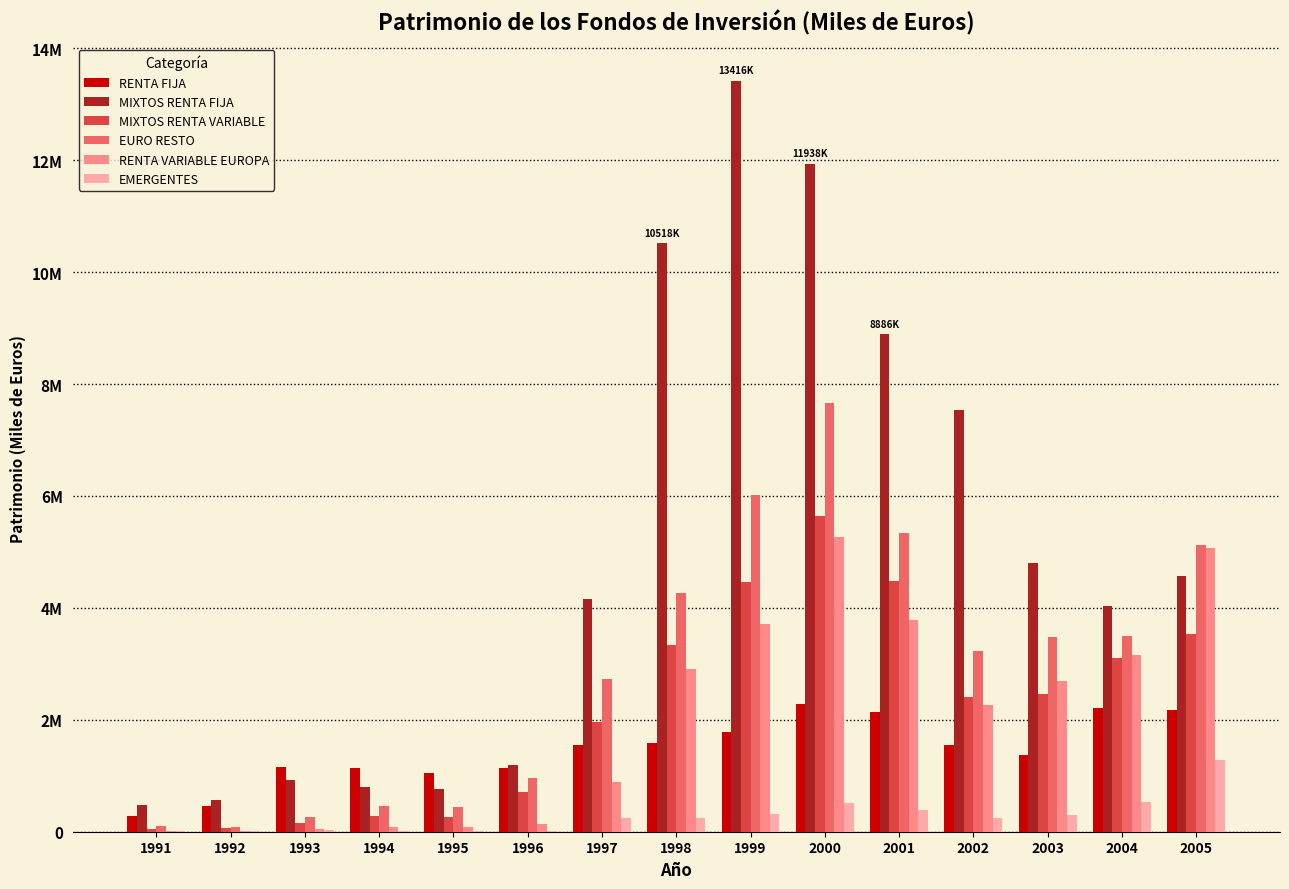

What are all the series names shown in the legend?

RENTA FIJA, MIXTOS RENTA FIJA, MIXTOS RENTA VARIABLE, EURO RESTO, RENTA VARIABLE EUROPA, EMERGENTES